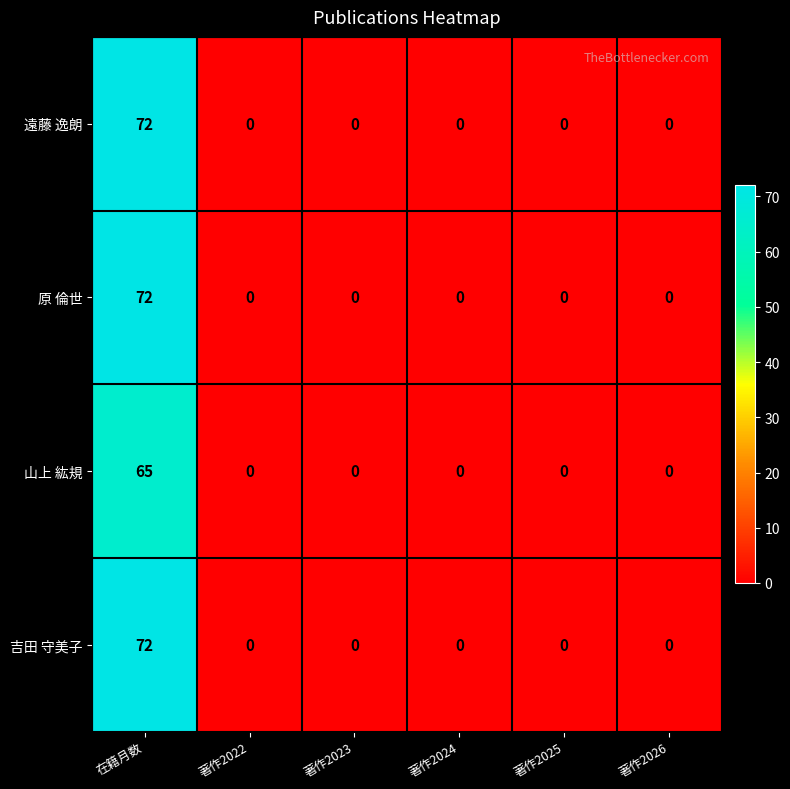

What is the difference between the maximum and second lowest values in the 原 倫世 series?

72